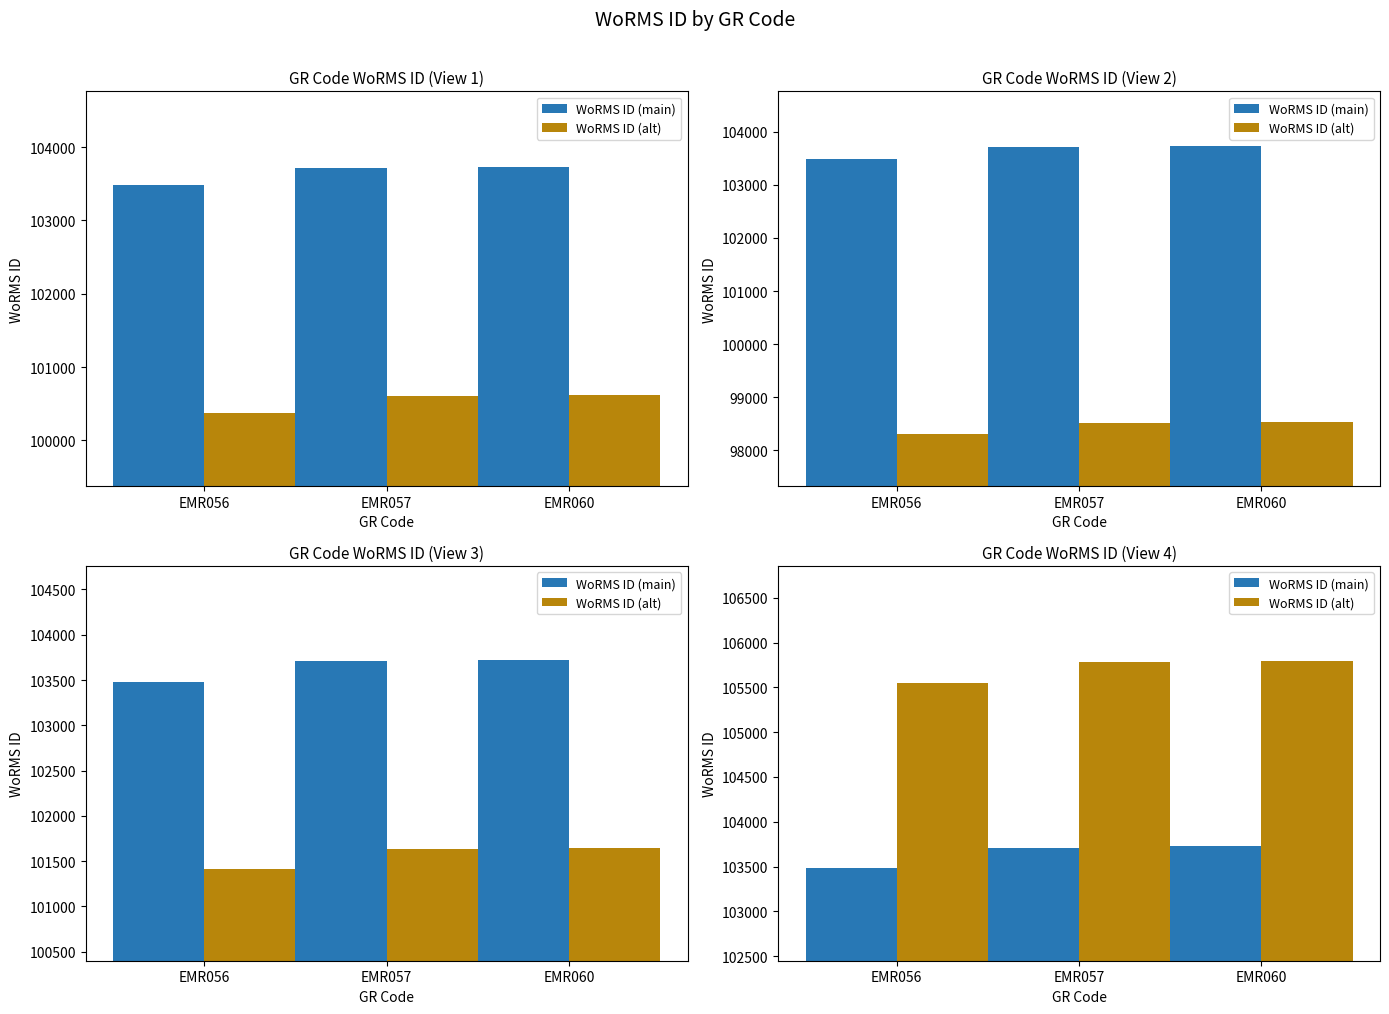

Reading left to right, what are all the values shown in this chart?

WoRMS ID (main): EMR056=103483.0	EMR057=103710.0	EMR060=103724.0
WoRMS ID (alt): EMR056=105552.7	EMR057=105784.2	EMR060=105798.5